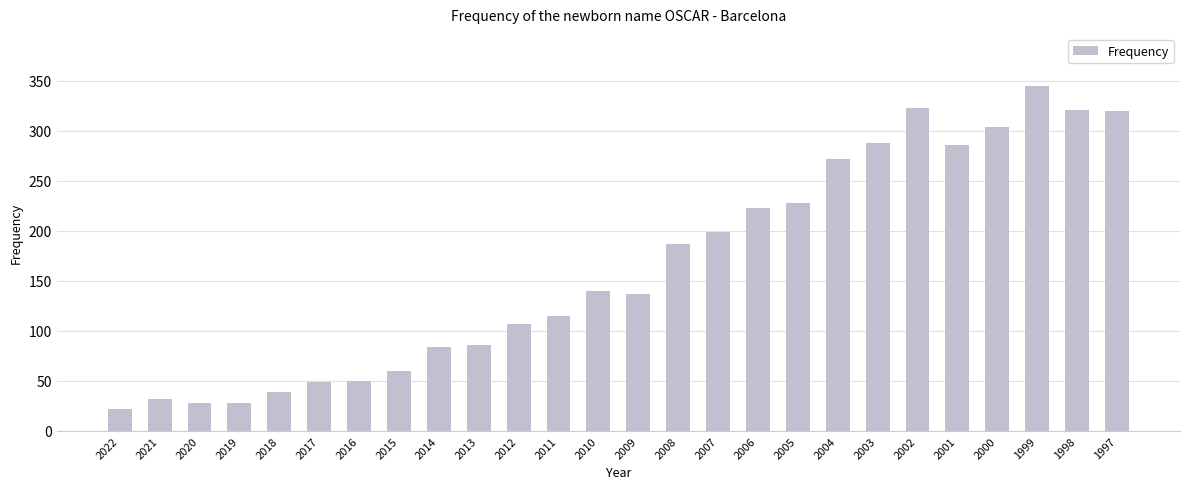

Which category has the highest value across all series?

1999